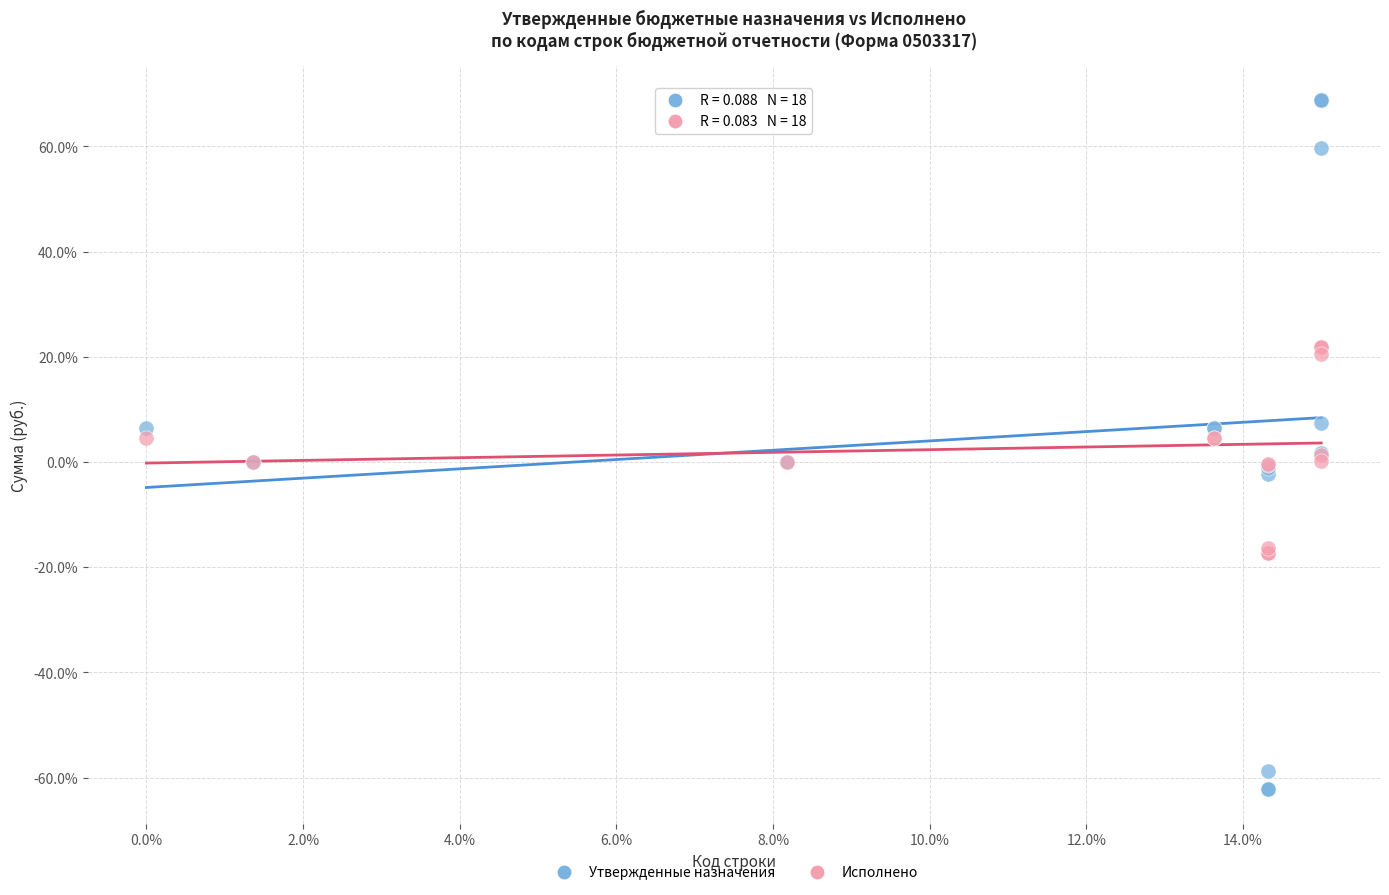

Which series contains the lowest Y value?

Утвержденные назначения